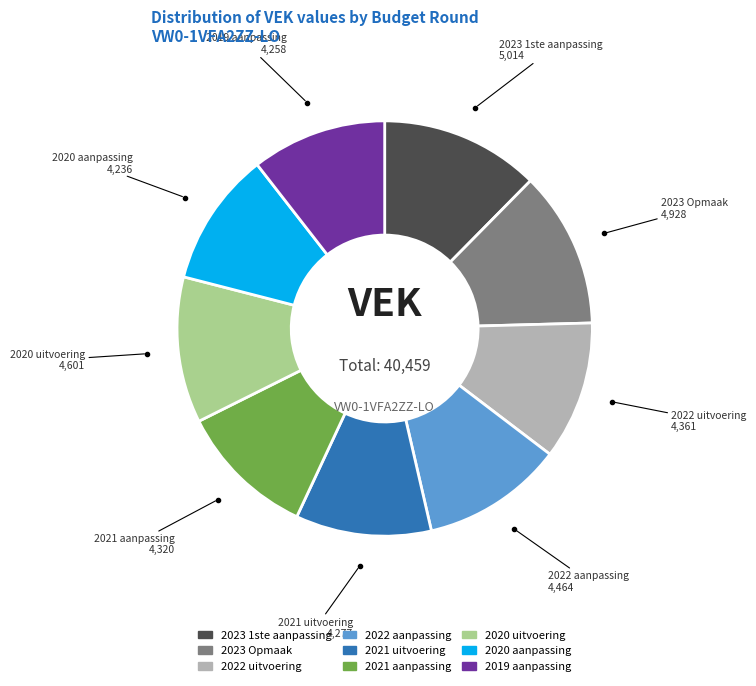

Is there any slice that represents more than half of the pie?

No